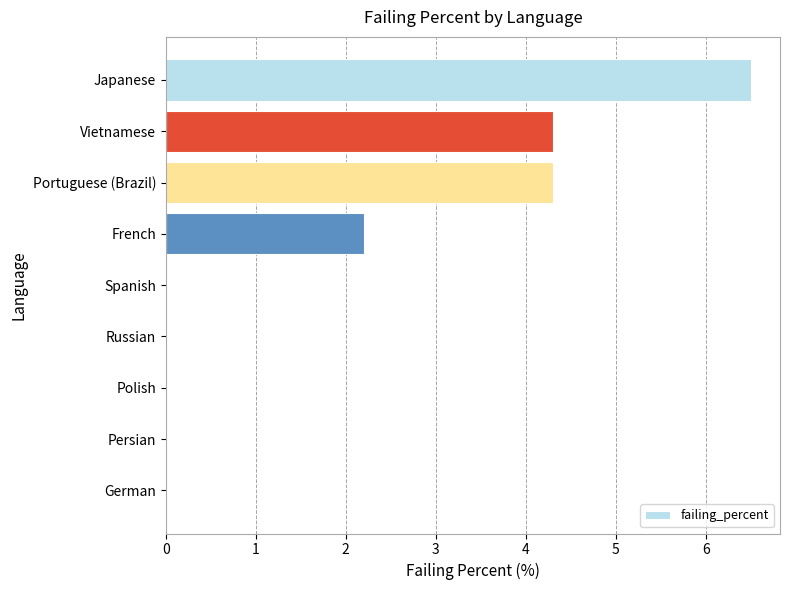

At which category does the chart reach its peak across all series?

Japanese